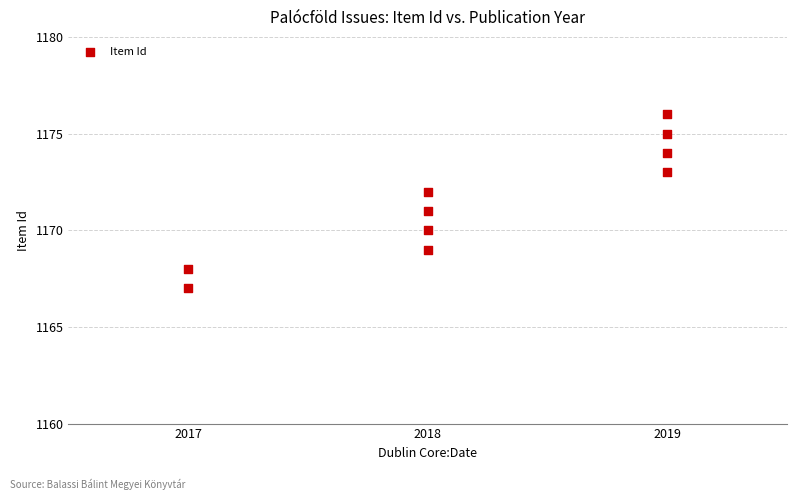

What is the average Y value?

1172